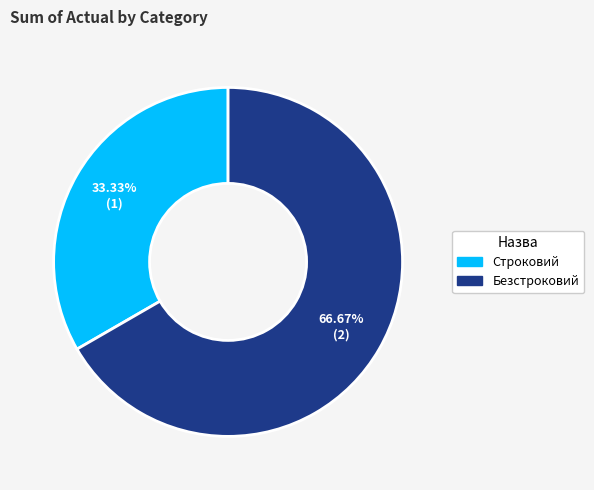

To the nearest percent, what is the combined percentage of Строковий and Безстроковий?

100%